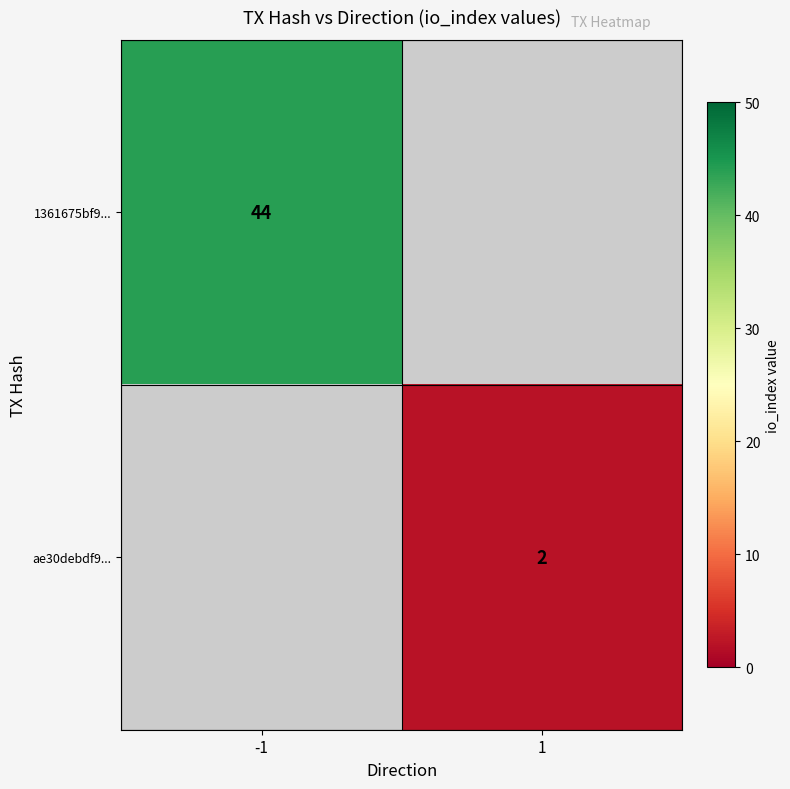

True or false: 1361675bf9... has a value of 76 at -1.

False